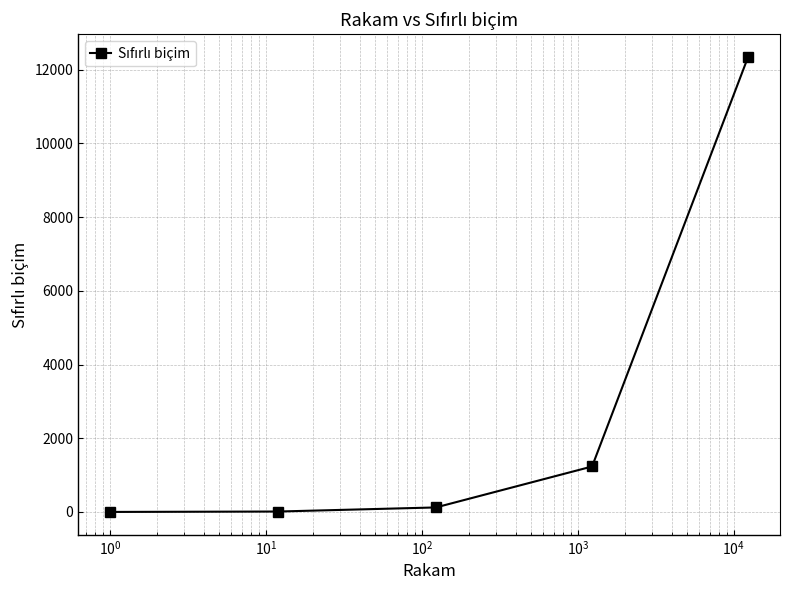

What is the average value?

2743